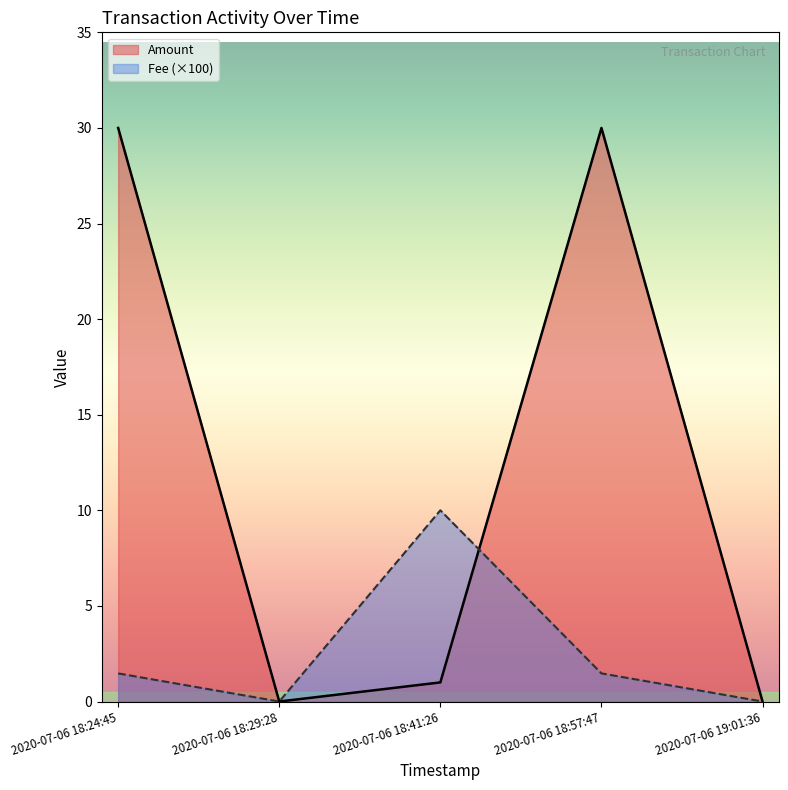

How many interior local valleys does the Amount series have?

1